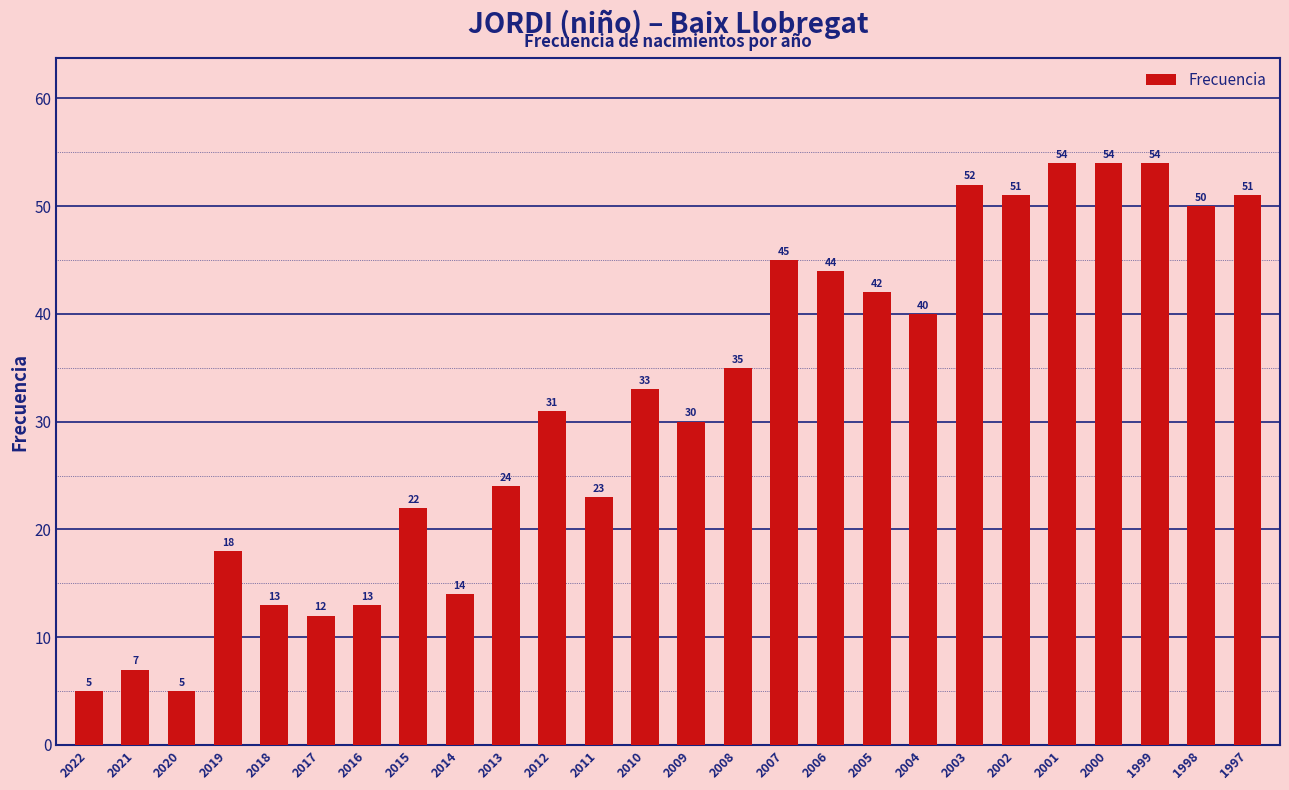

Which has a higher value, 2007 or 1997?

1997